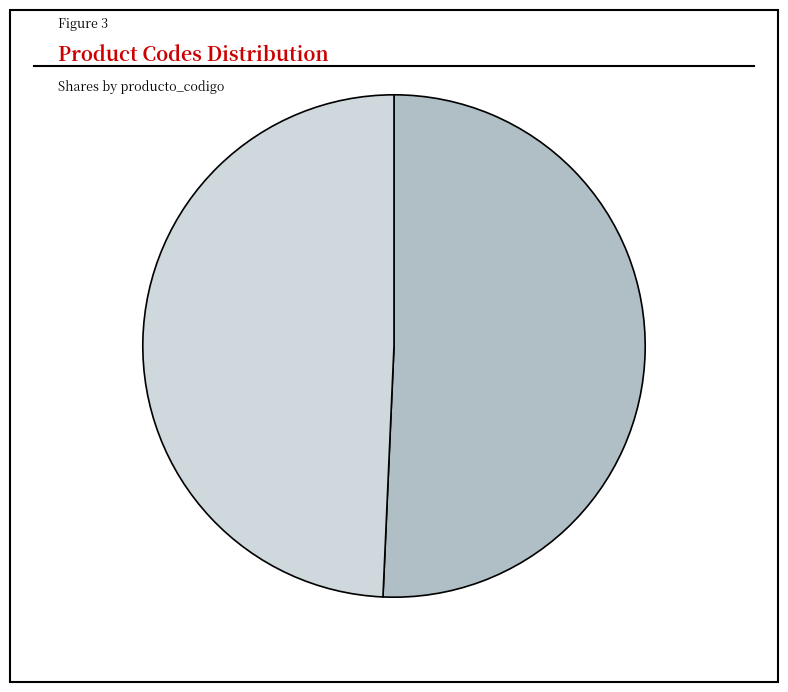

To the nearest percent, what is the average slice percentage?

50%